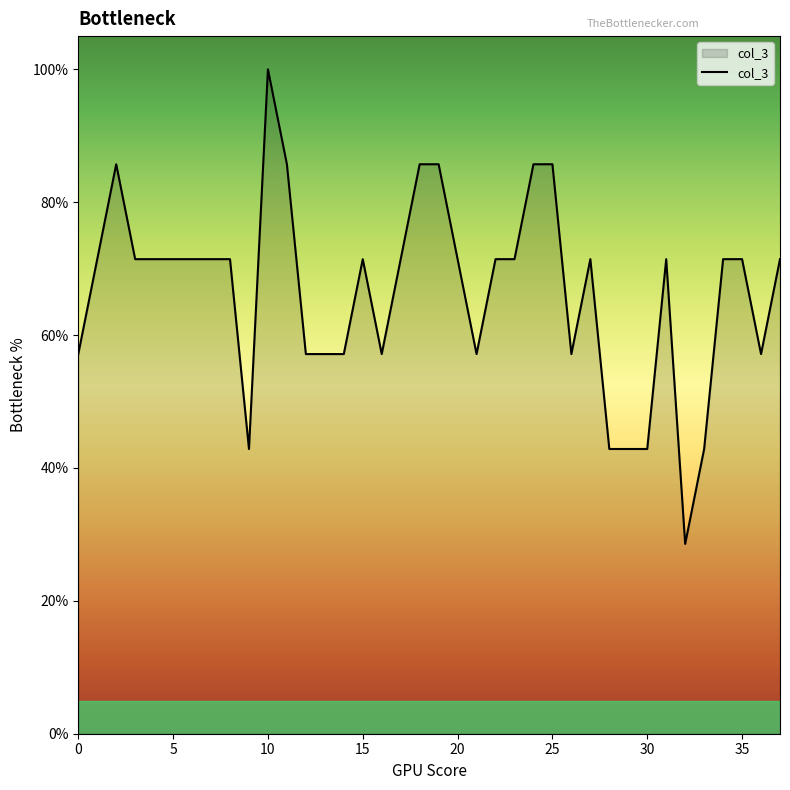

How many categories are shown in the chart?

38